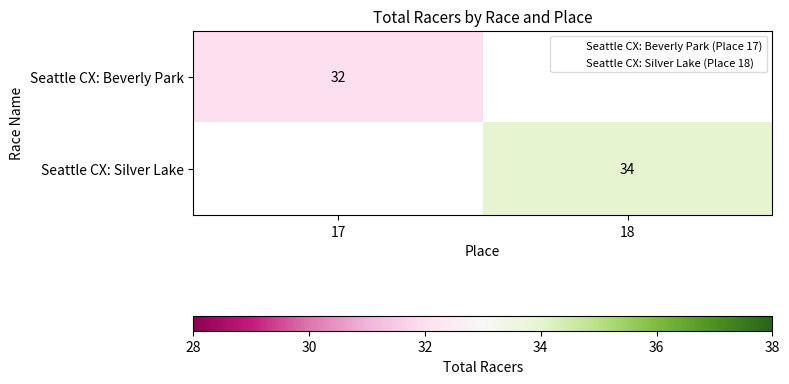

The value of Seattle CX: Silver Lake at 18 is 59.5. True or false?

False